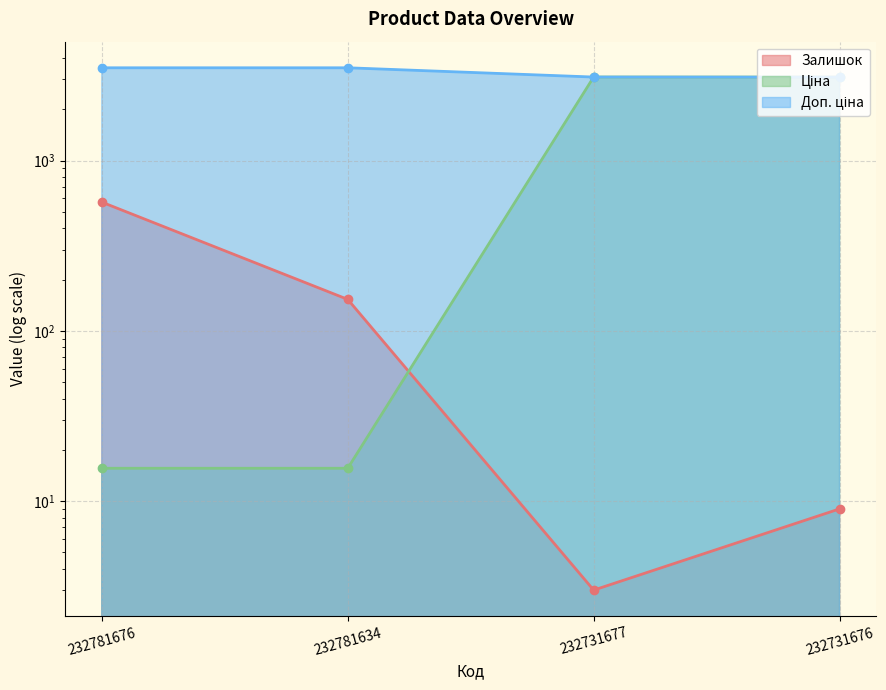

List the series in order of their overall mean, highest first.

Доп. ціна, Ціна, Залишок